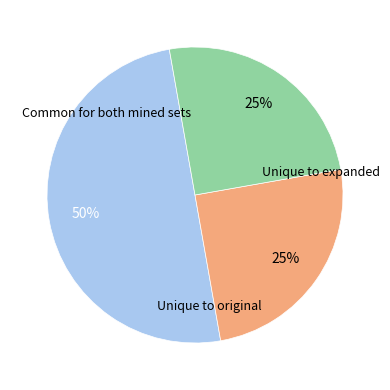

To the nearest percent, what is the difference between the largest and smallest slice percentages?

25%